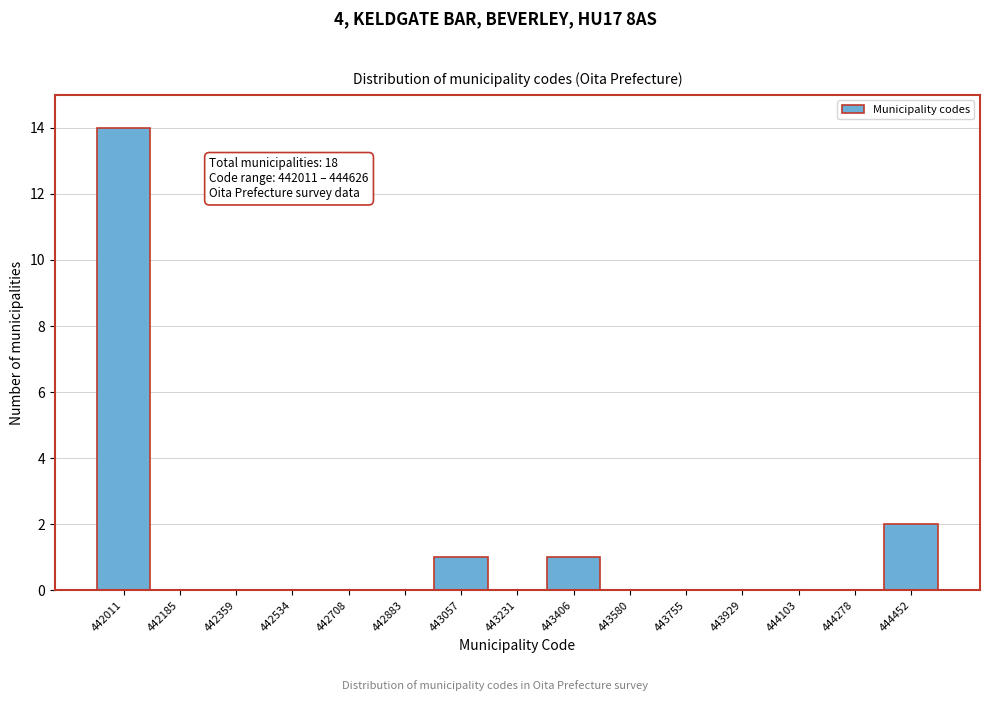

Reading left to right, list all the values displayed in this chart.

442011=14	442185=0	442359=0	442534=0	442708=0	442883=0	443057=1	443231=0	443406=1	443580=0	443755=0	443929=0	444103=0	444278=0	444452=2